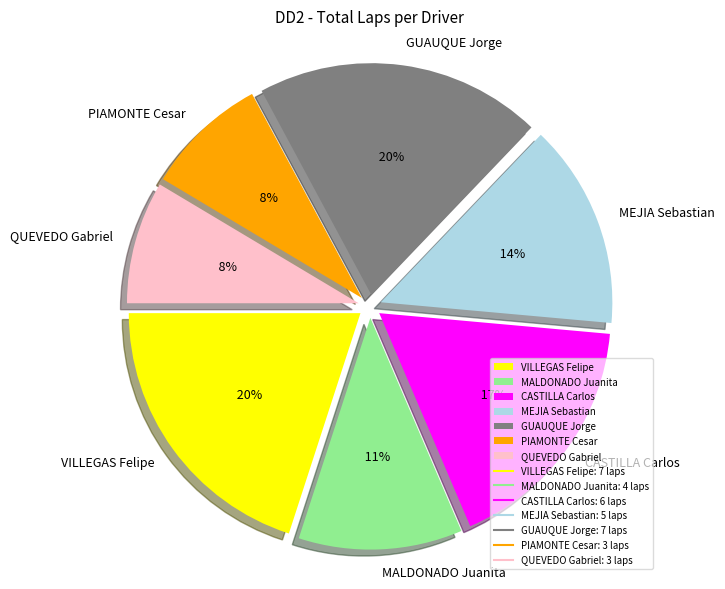

Is there a majority slice in this chart?

No